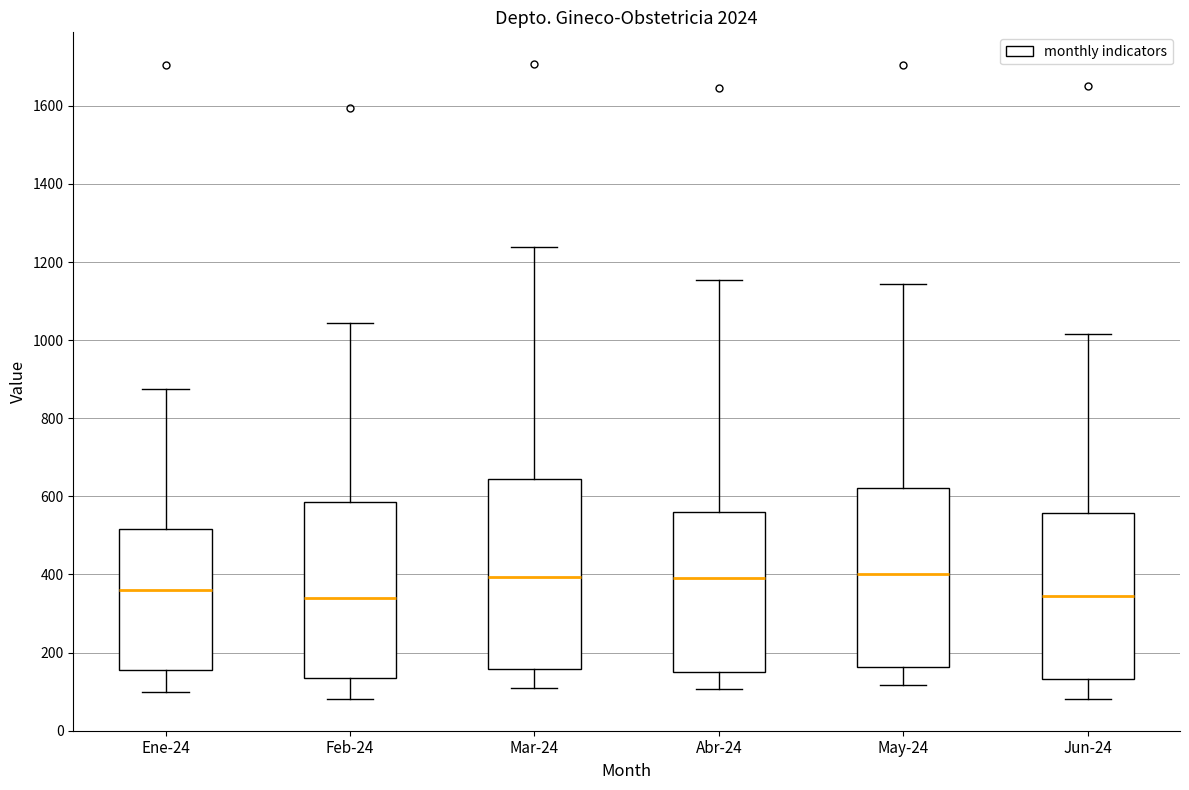

Which box is the tallest, from its lower edge to its upper edge?

Mar-24